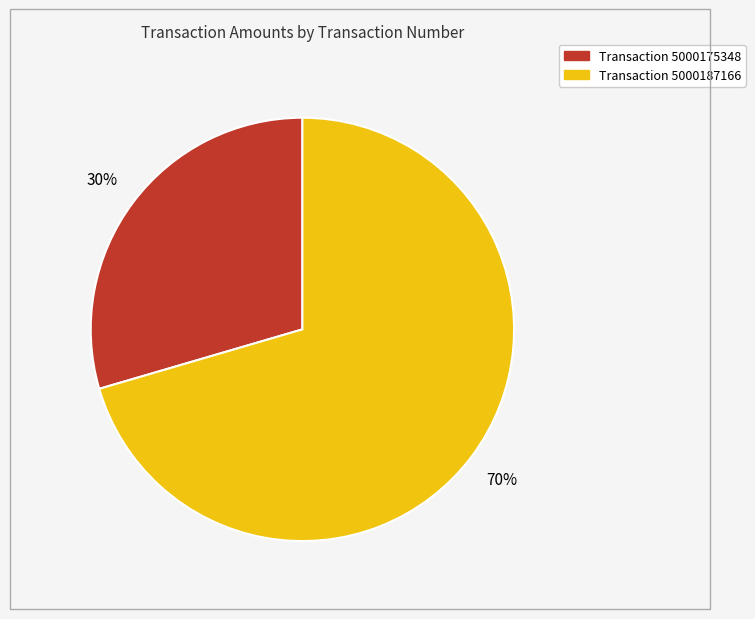

Is there any slice that represents more than half of the pie?

Yes